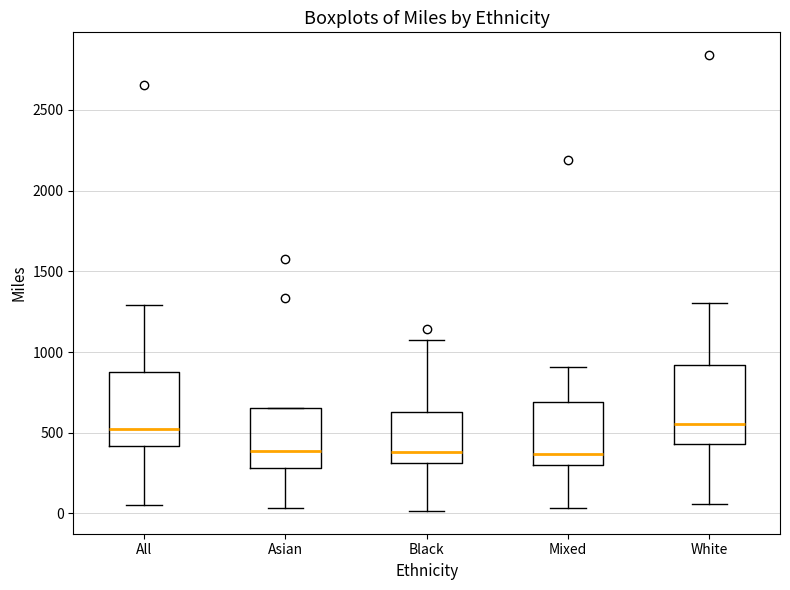

Where is the lower edge of the box for Asian on the y-axis? The values are not printed on the chart, so give them approximately, as read against the axis.

300